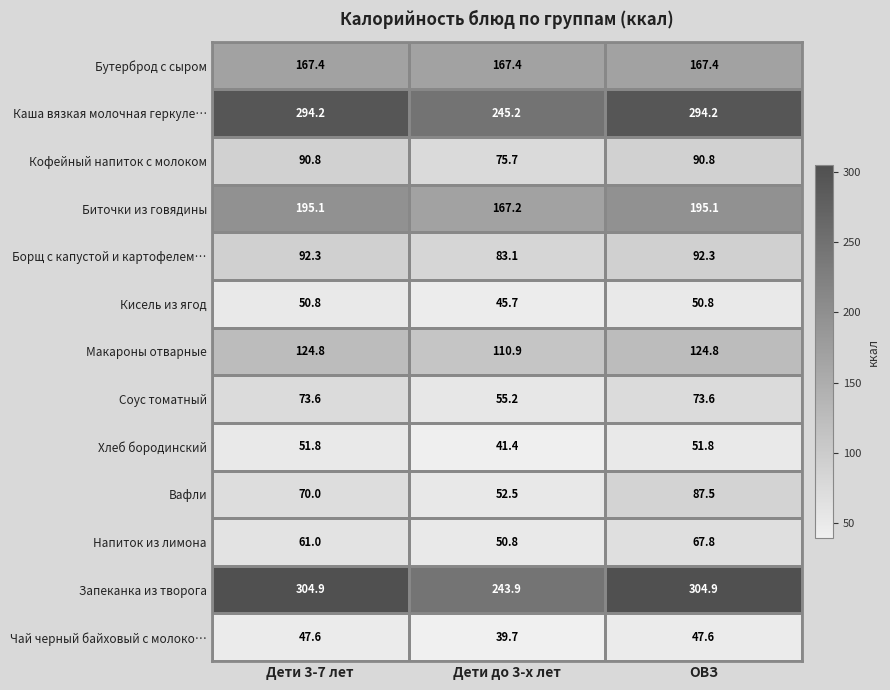

At which category is the sum across all series the highest?

ОВЗ